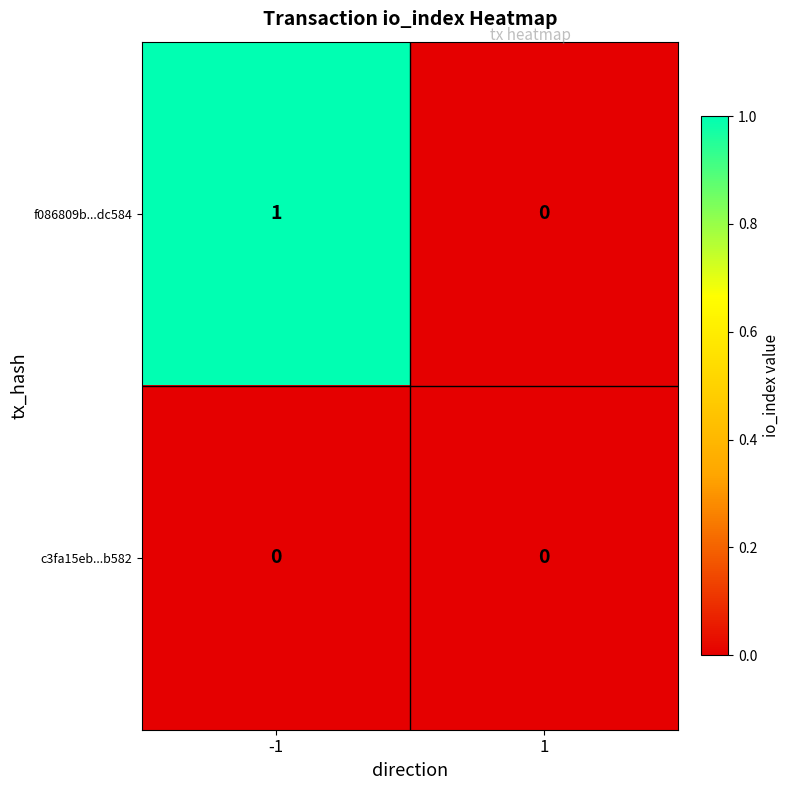

Reading right to left, transcribe all the data shown in this chart.

f086809b...dc584: 1=0	-1=1
c3fa15eb...b582: 1=0	-1=0